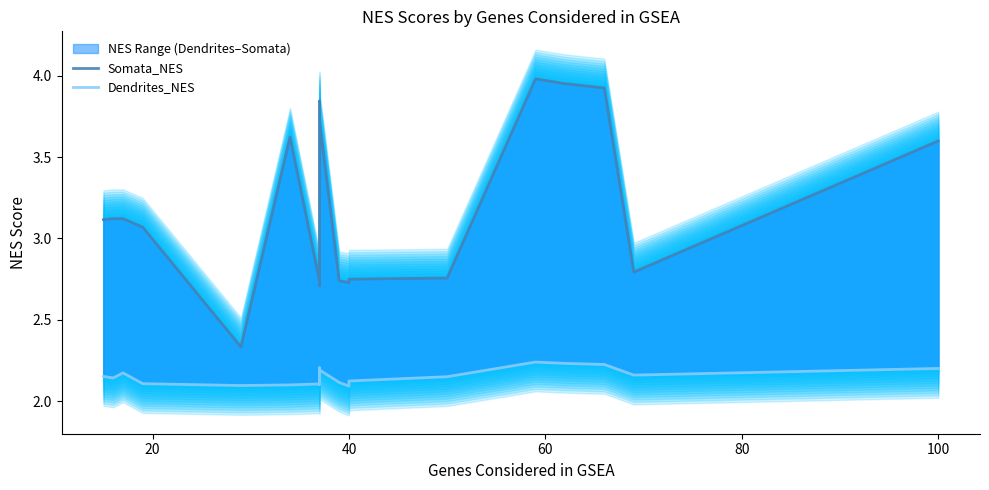

True or false: Dendrites_NES and Somata_NES cross at least once.

False